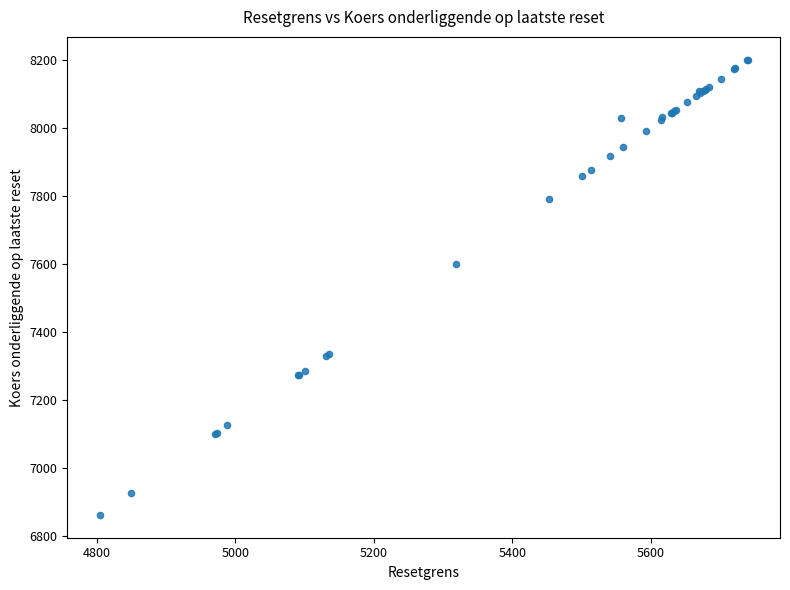

What Y value in the scatter plot is closest to 7531?

7599.0